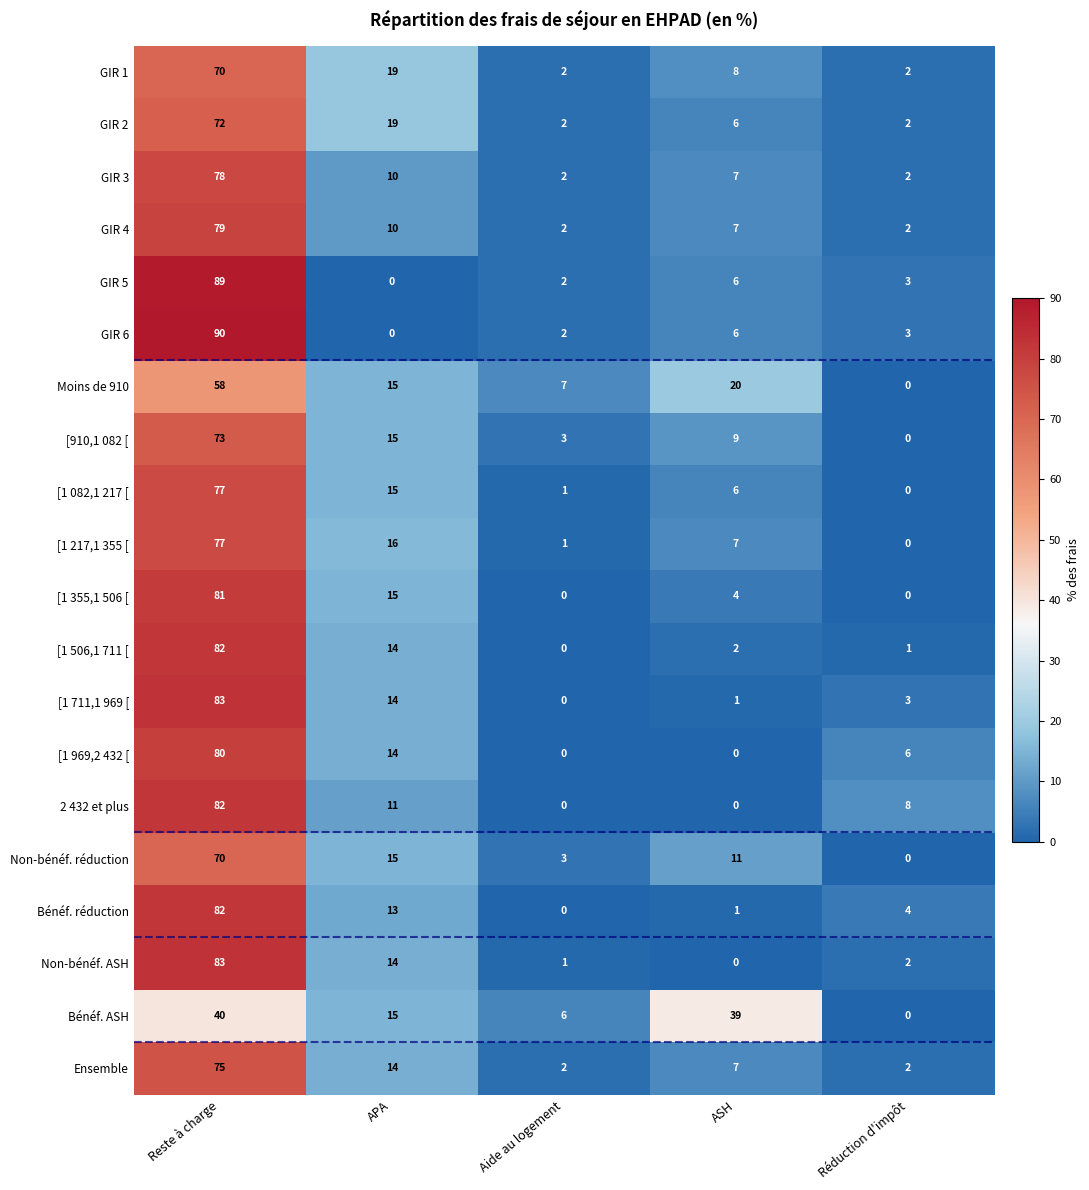

The value of Non-bénéf. ASH at ASH is 28. True or false?

False